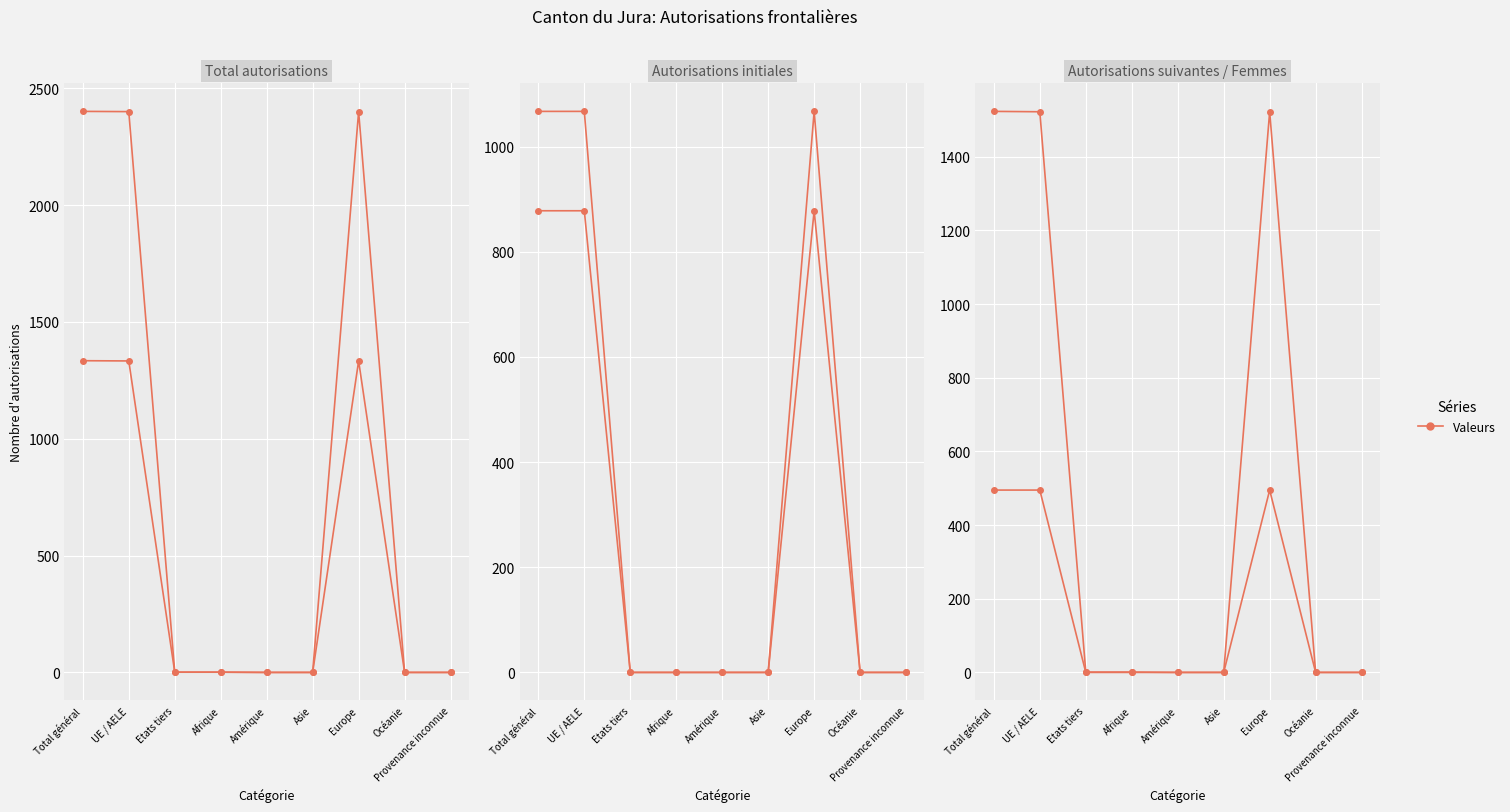

Reading left to right, list all the values displayed in this chart.

Total autorisations: Total général=2401	UE / AELE=2400	Etats tiers=1	Afrique=1	Amérique=0	Asie=0	Europe=2400	Océanie=0	Provenance inconnue=0
Autorisations initiales: Total général=1334	UE / AELE=1333	Etats tiers=1	Afrique=1	Amérique=0	Asie=0	Europe=1333	Océanie=0	Provenance inconnue=0
Autorisations suivantes: Total général=1067	UE / AELE=1067	Etats tiers=0	Afrique=0	Amérique=0	Asie=0	Europe=1067	Océanie=0	Provenance inconnue=0
Femmes (total): Total général=878	UE / AELE=878	Etats tiers=0	Afrique=0	Amérique=0	Asie=0	Europe=878	Océanie=0	Provenance inconnue=0
Hommes (total): Total général=1523	UE / AELE=1522	Etats tiers=1	Afrique=1	Amérique=0	Asie=0	Europe=1522	Océanie=0	Provenance inconnue=0
Femmes initiales: Total général=495	UE / AELE=495	Etats tiers=0	Afrique=0	Amérique=0	Asie=0	Europe=495	Océanie=0	Provenance inconnue=0